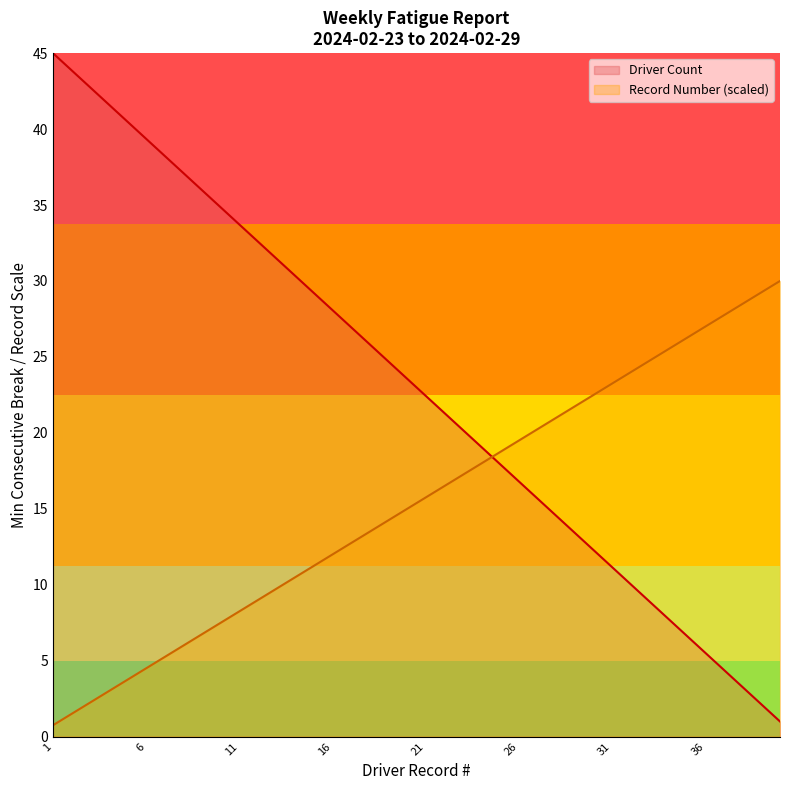

List the labels in order of value, largest first.

1, 2, 3, 4, 5, 6, 7, 8, 9, 10, 11, 12, 13, 14, 15, 16, 17, 18, 19, 20, 21, 22, 23, 24, 25, 26, 27, 28, 29, 30, 31, 32, 33, 34, 35, 36, 37, 38, 39, 40